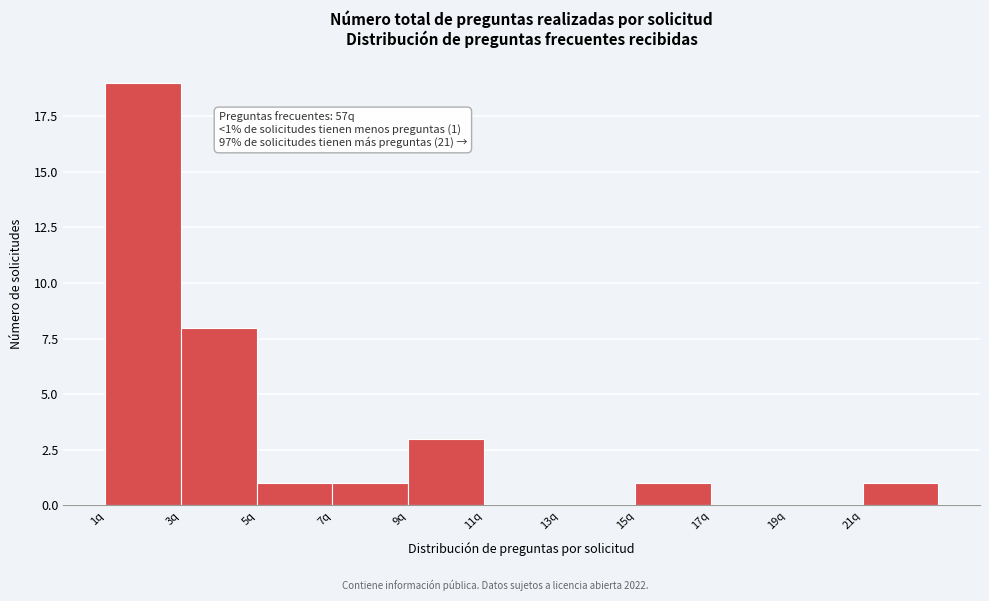

Over which range of the x-axis is the bar tallest?

1 to 3